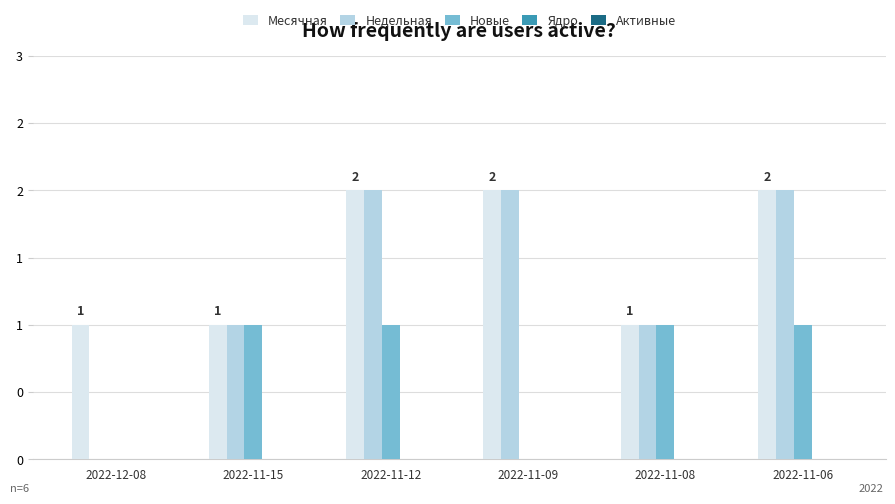

Are the bars horizontal?

No